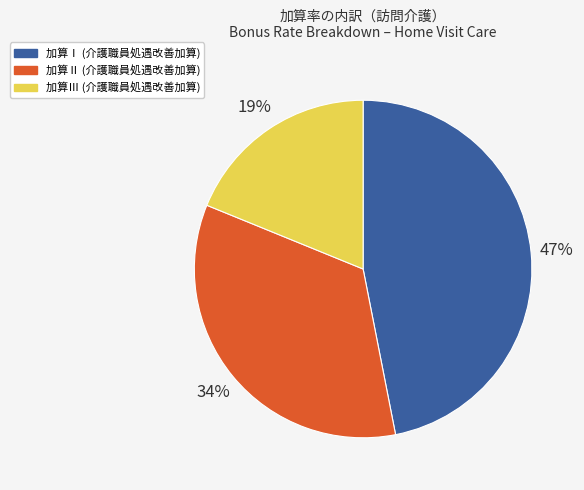

Is it true that 加算Ⅰ is 54% of the pie?

False